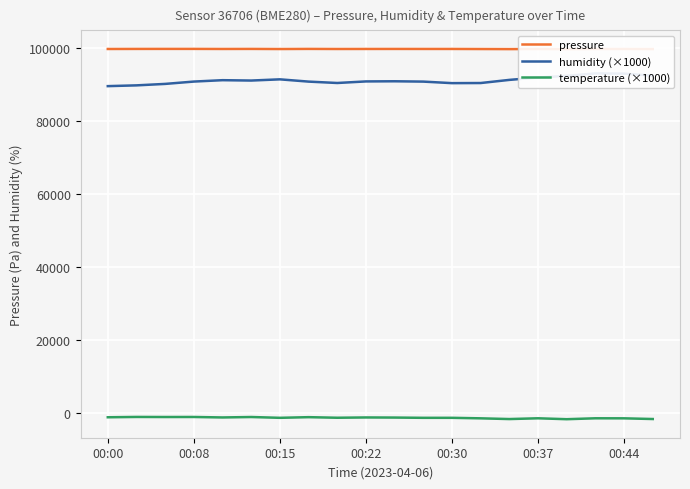

Read the humidity (×1000) value at 11.

90890.0